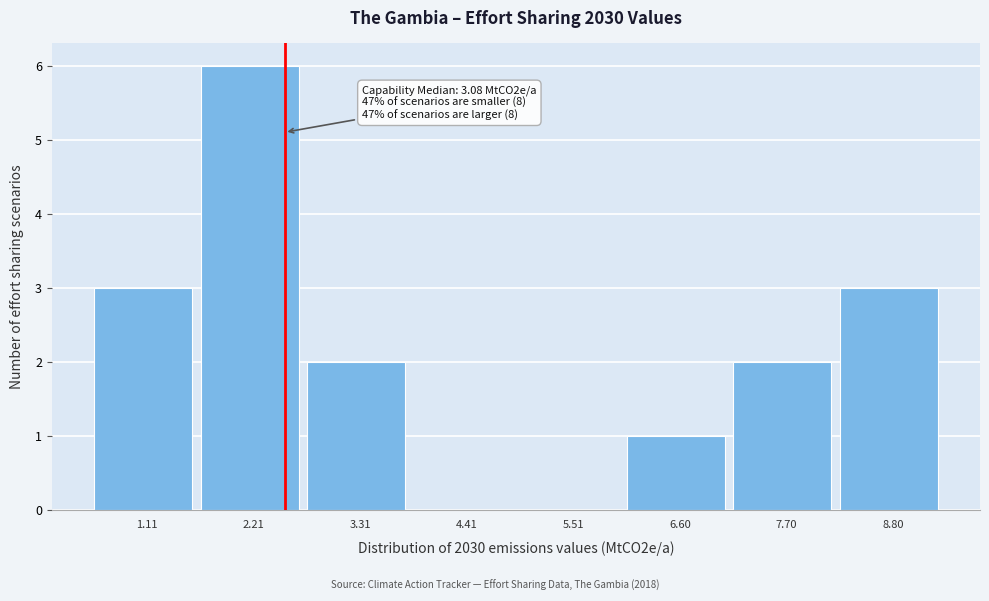

Reading left to right, what are all the values shown in this chart?

1.11=3	2.21=6	3.31=2	4.41=0	5.51=0	6.60=1	7.70=2	8.80=3